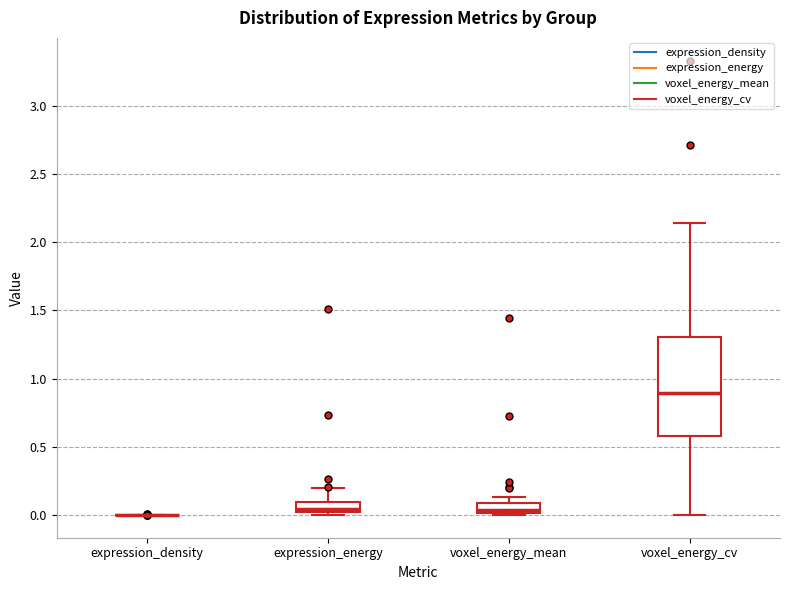

Where does the upper whisker of the box for expression_energy end on the y-axis? The values are not printed on the chart, so give them approximately, as read against the axis.

0.20